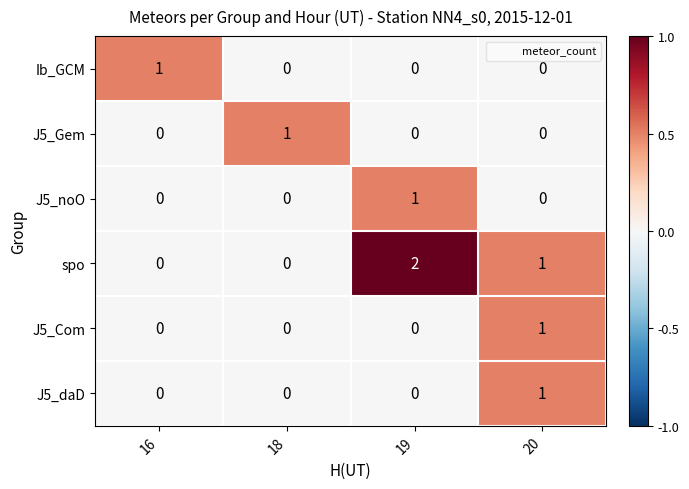

What is the maximum value shown in the chart?

2